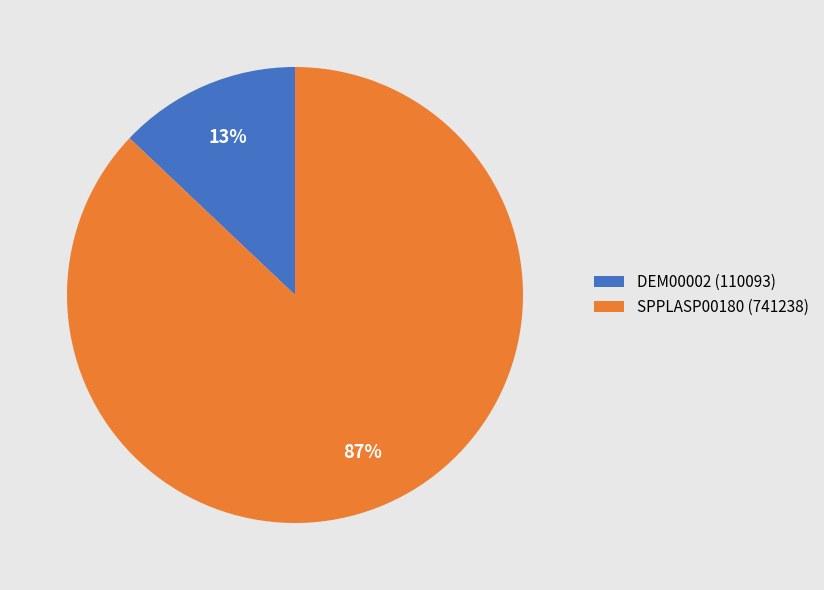

To the nearest percent, what percentage of the pie is SPPLASP00180?

87%